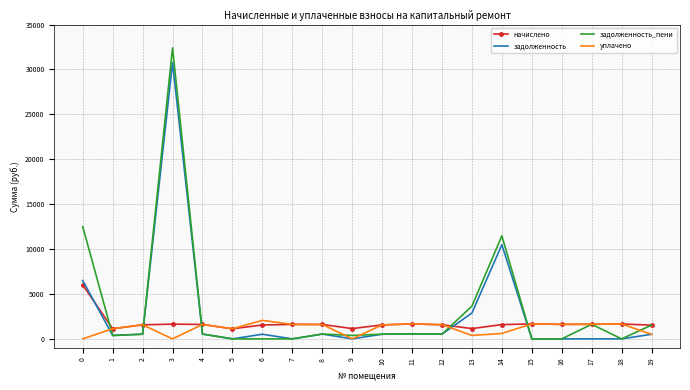

At which category is the sum across all series the highest?

3